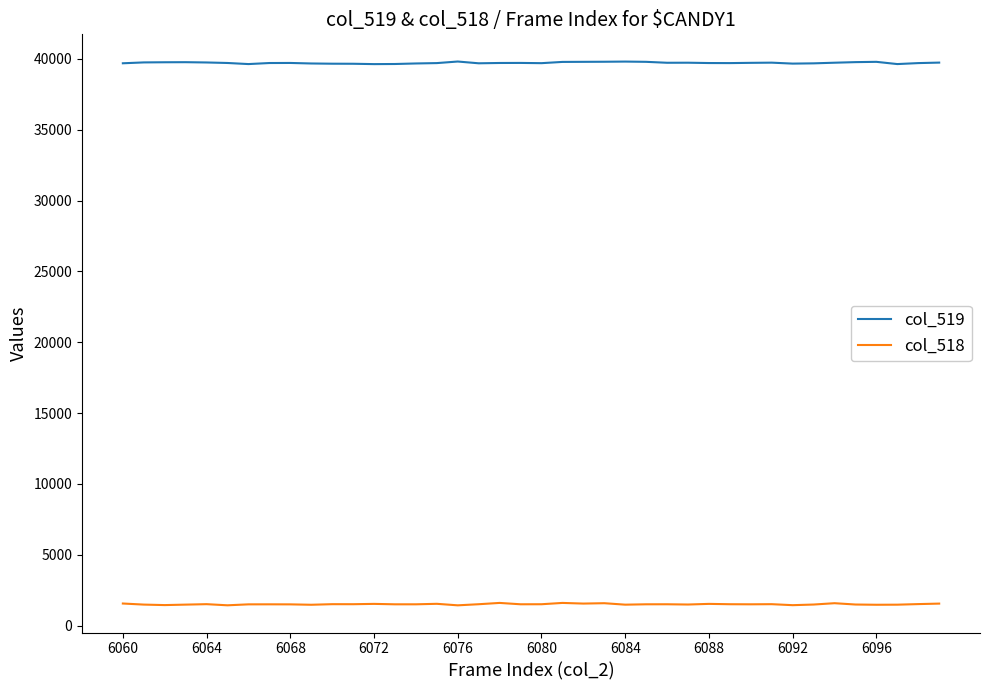

What is the highest value of the col_518 series?

1601